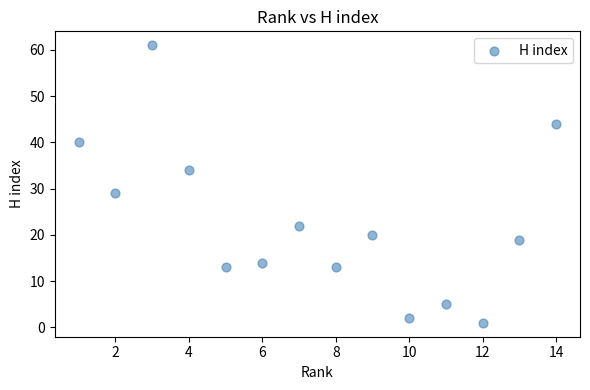

What Y value in the scatter plot is closest to 31?

29